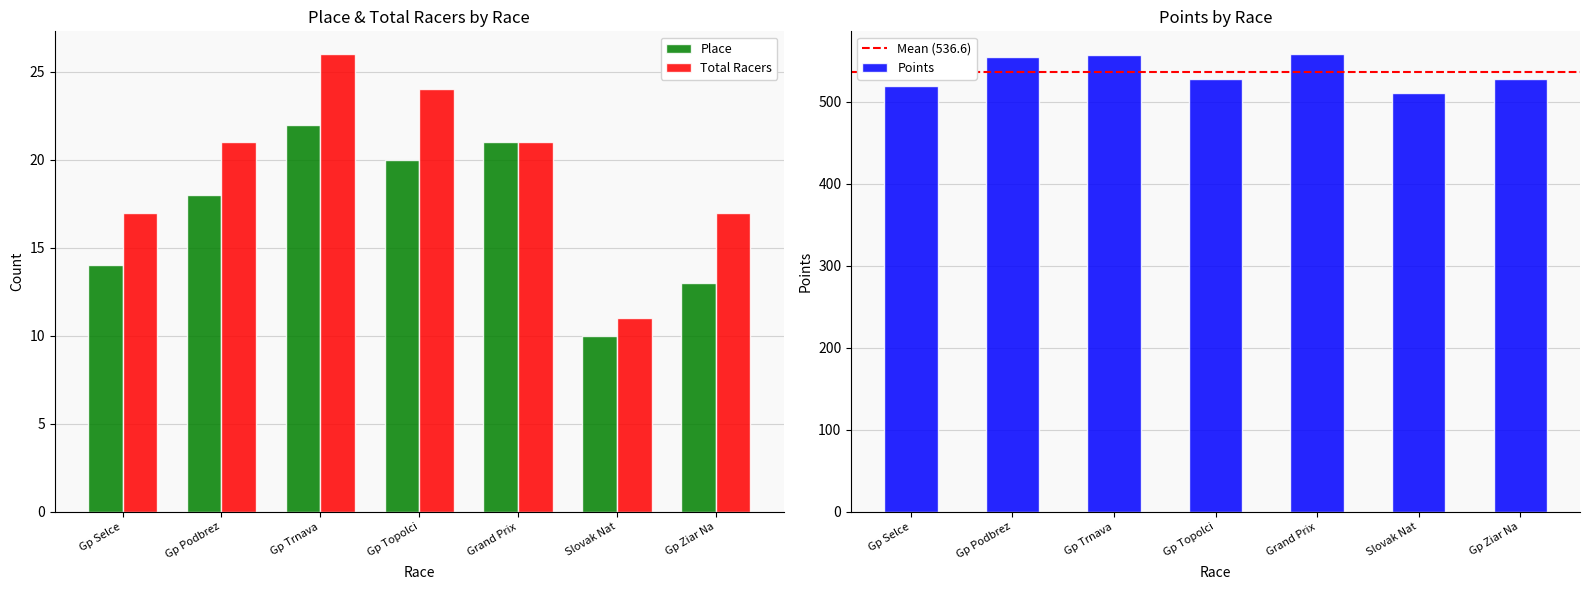

What is the difference between the Total Racers values at Slovak Nat and Gp Topolci?

13